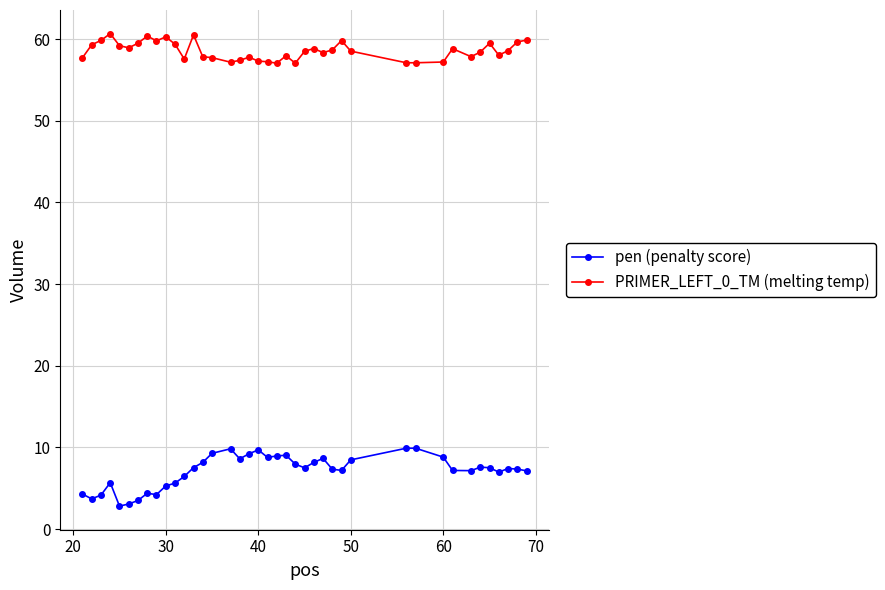

What is the lowest value of the pen (penalty score) series?

2.8